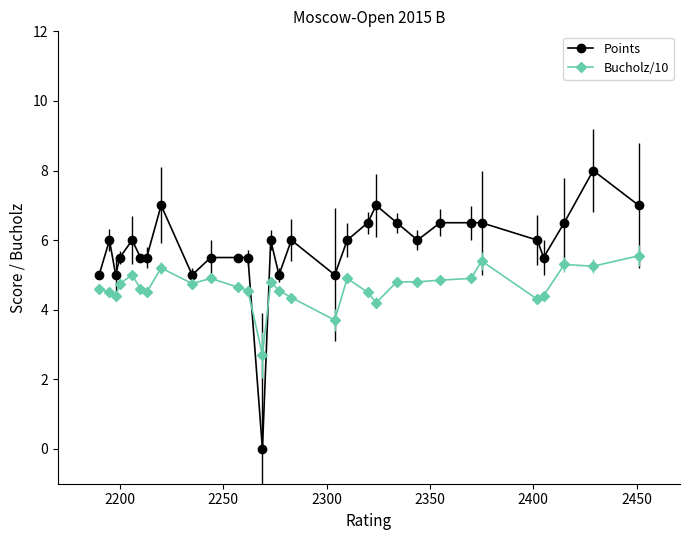

What is the highest value of the Bucholz/10 series?

5.5